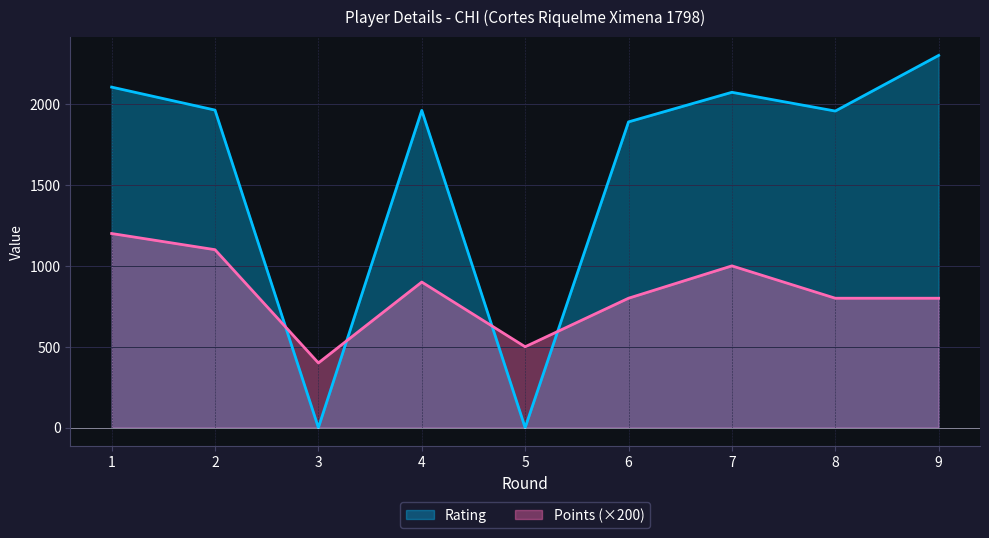

What is the average value of the Points series?

833